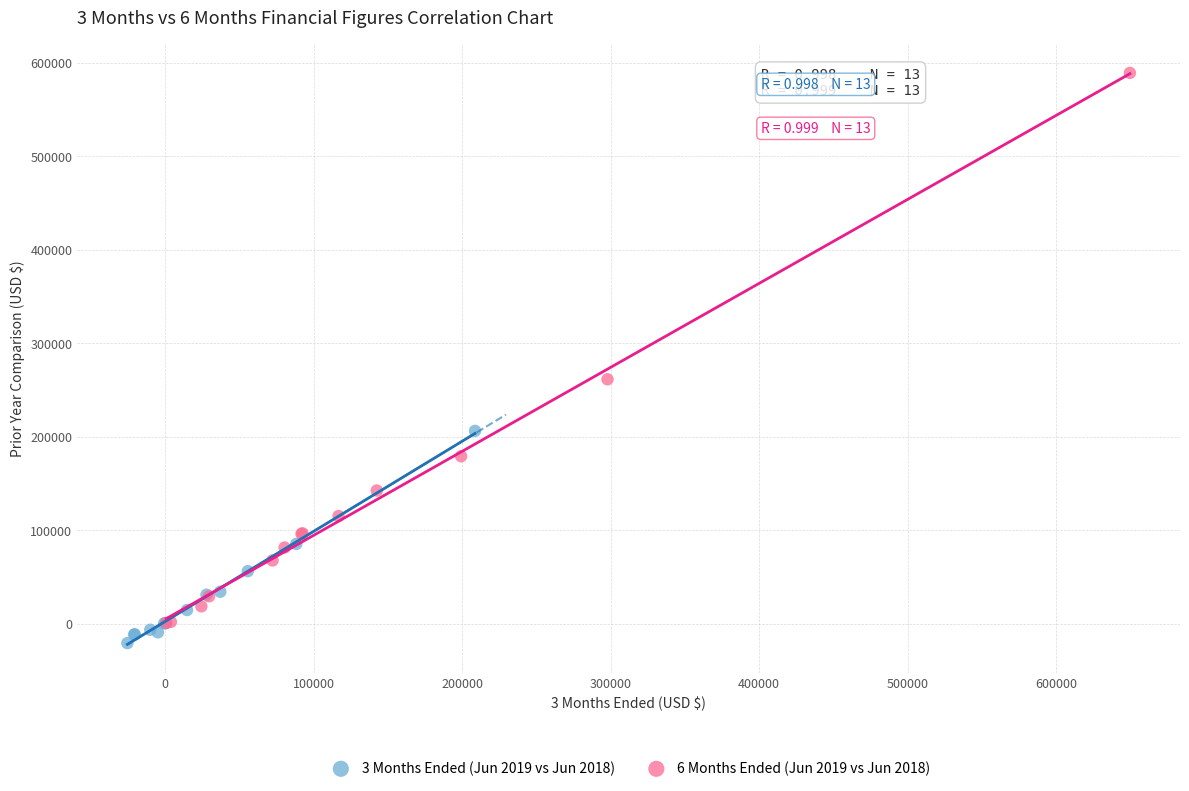

Which series has the widest spread of Y values?

6 Months Ended (Jun 2019 vs Jun 2018)